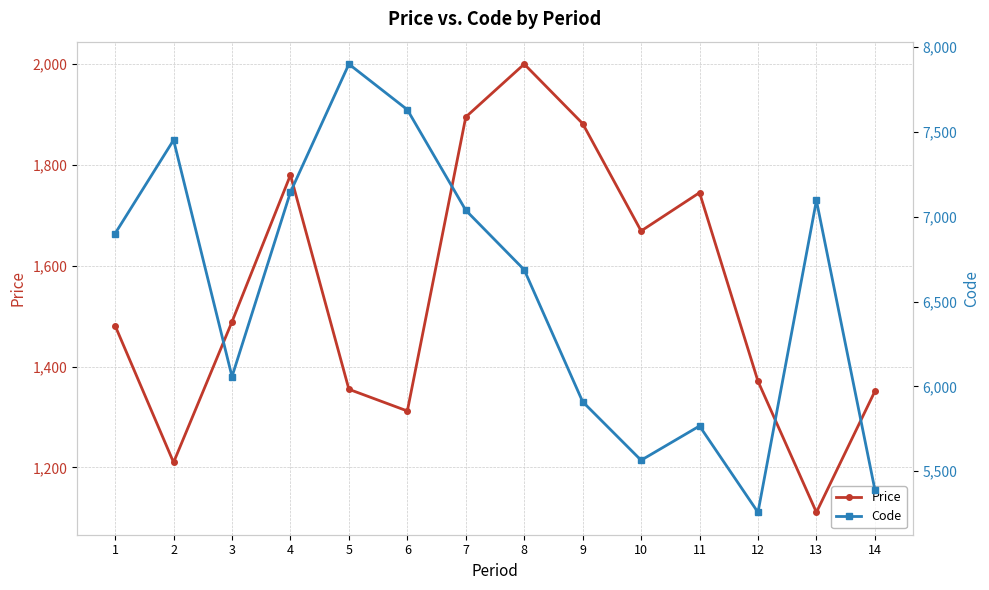

Rank the series by their maximum value, from highest to lowest.

Code, Price